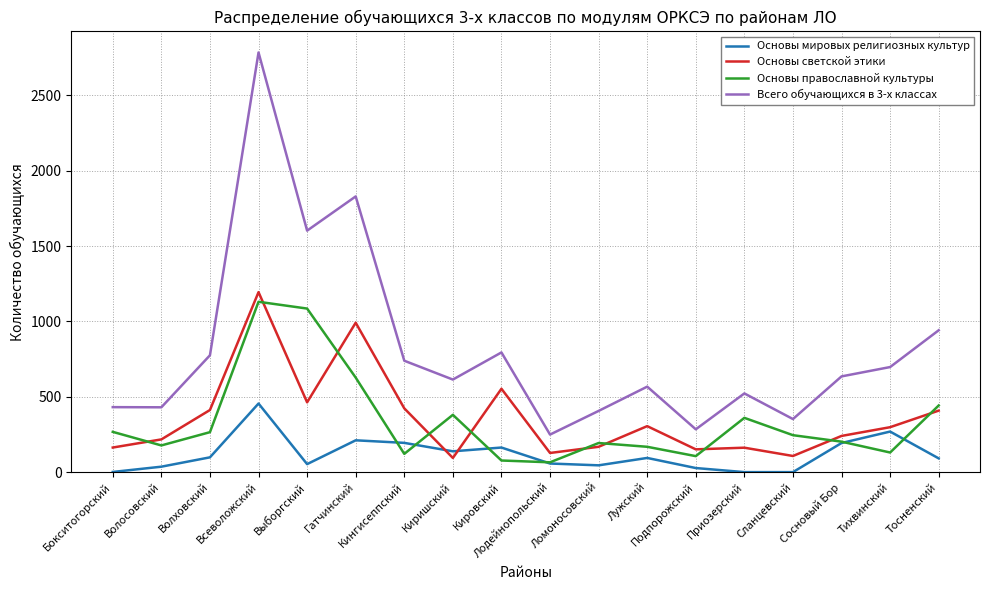

What is the difference between the maximum and minimum values in the Основы мировых религиозных культур series?

455